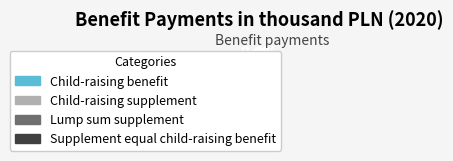

What is the ratio of the value at Child-raising benefit to the value at Child-raising supplement?

222.8